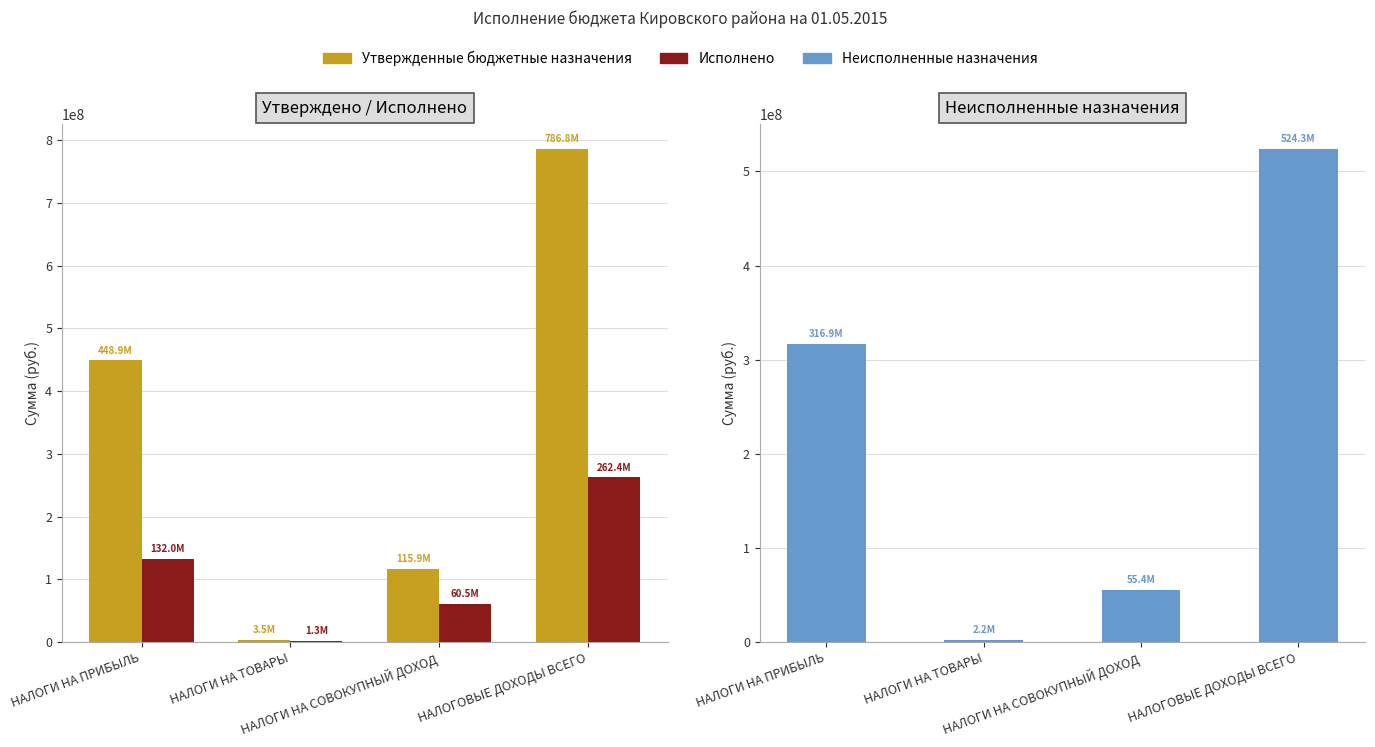

Which series has the largest range (max minus min)?

Утвержденные бюджетные назначения